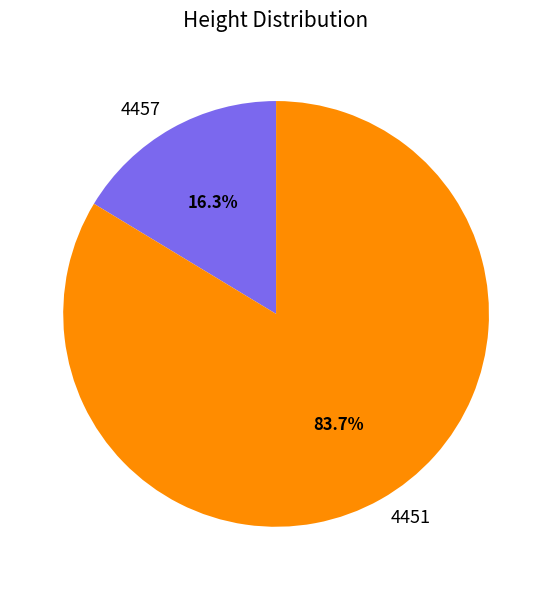

To the nearest percent, what percentage of the pie is 4457?

16%